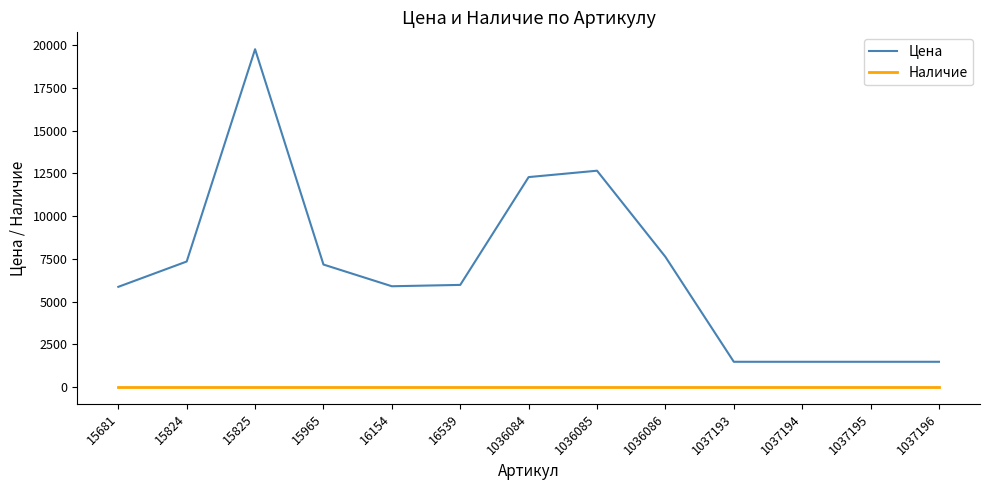

True or false: Наличие and Цена cross at least once.

False